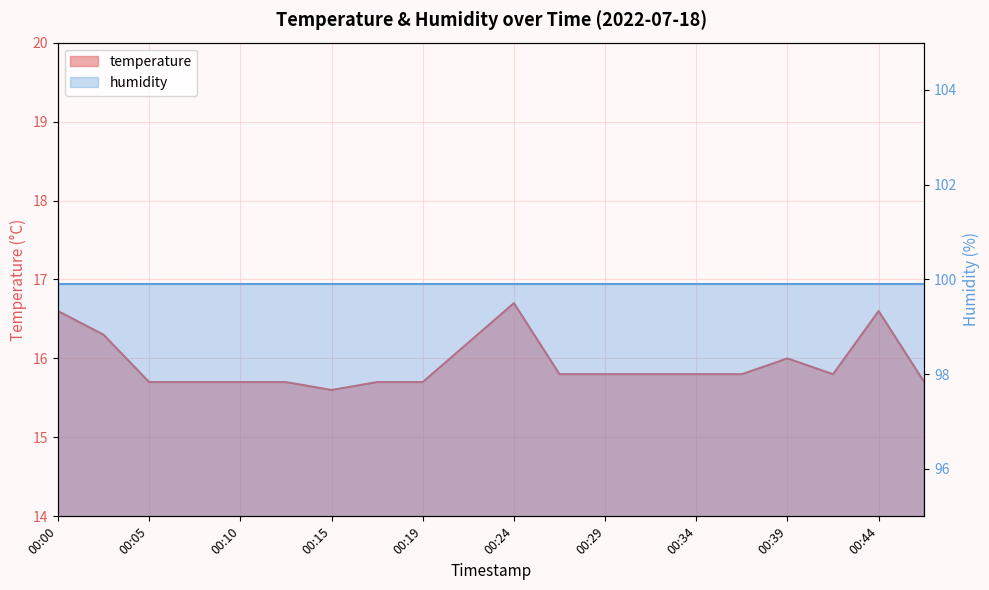

Does the chart display data point markers on the line(s)?

No